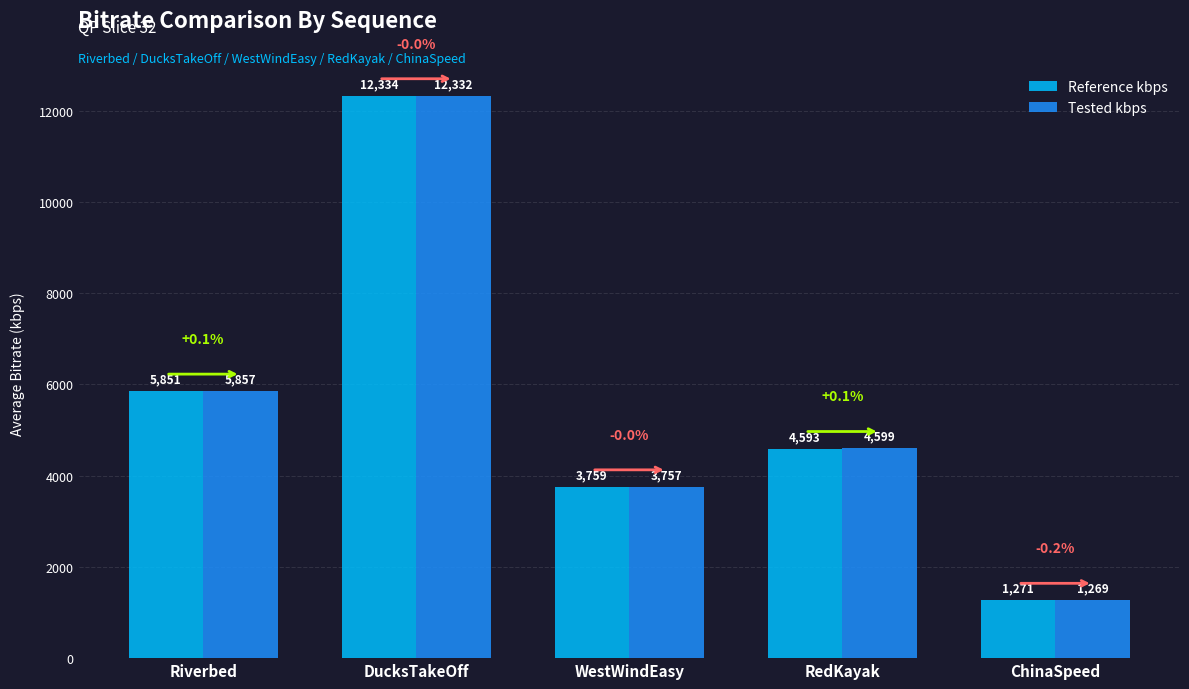

Is it true that Tested kbps equals 5857.2 at Riverbed?

True